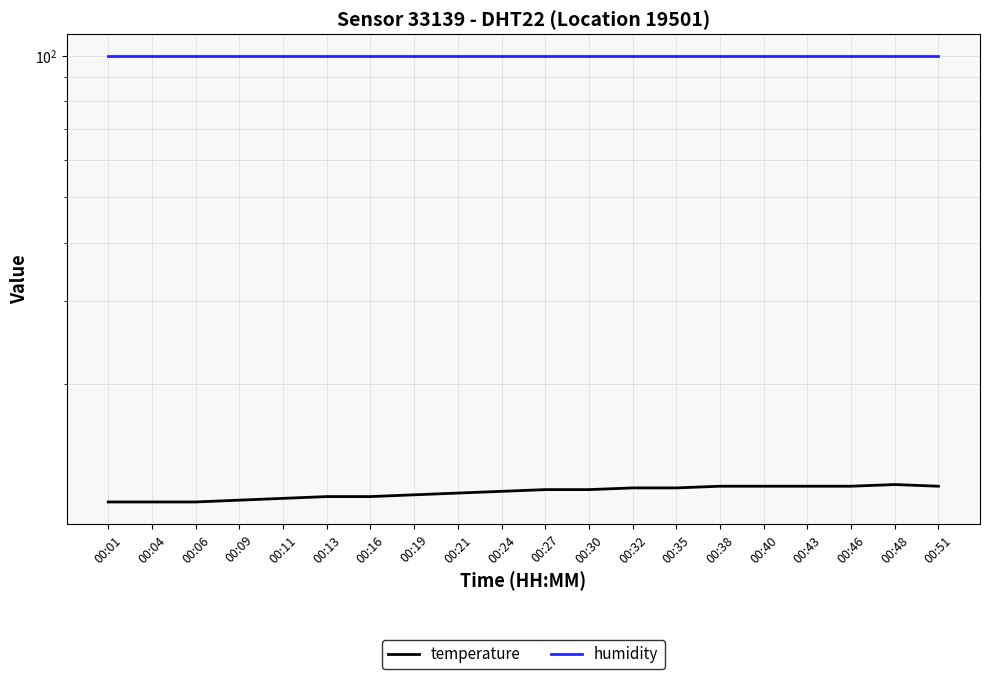

How many interior local peaks does the temperature series have?

1